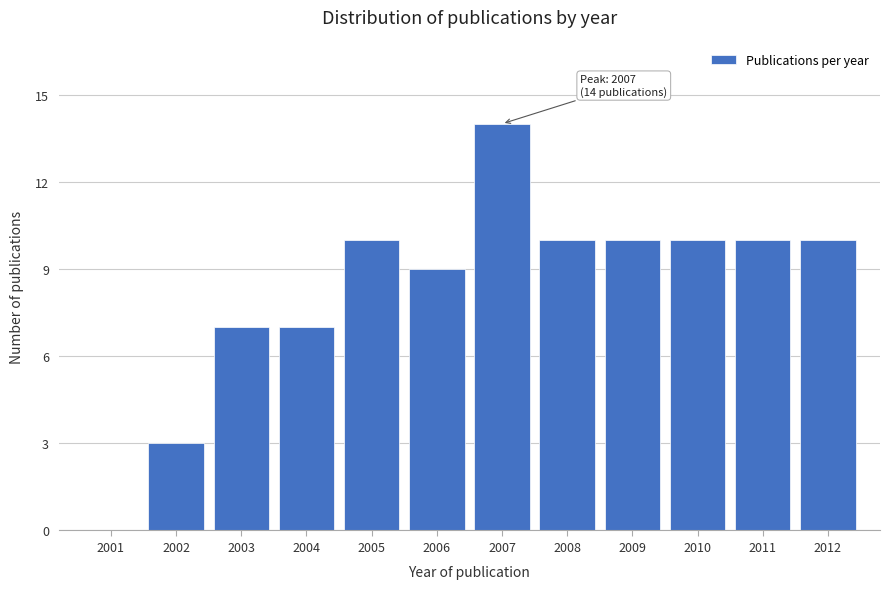

Reading right to left, list all the values displayed in this chart.

2012=10	2011=10	2010=10	2009=10	2008=10	2007=14	2006=9	2005=10	2004=7	2003=7	2002=3	2001=0